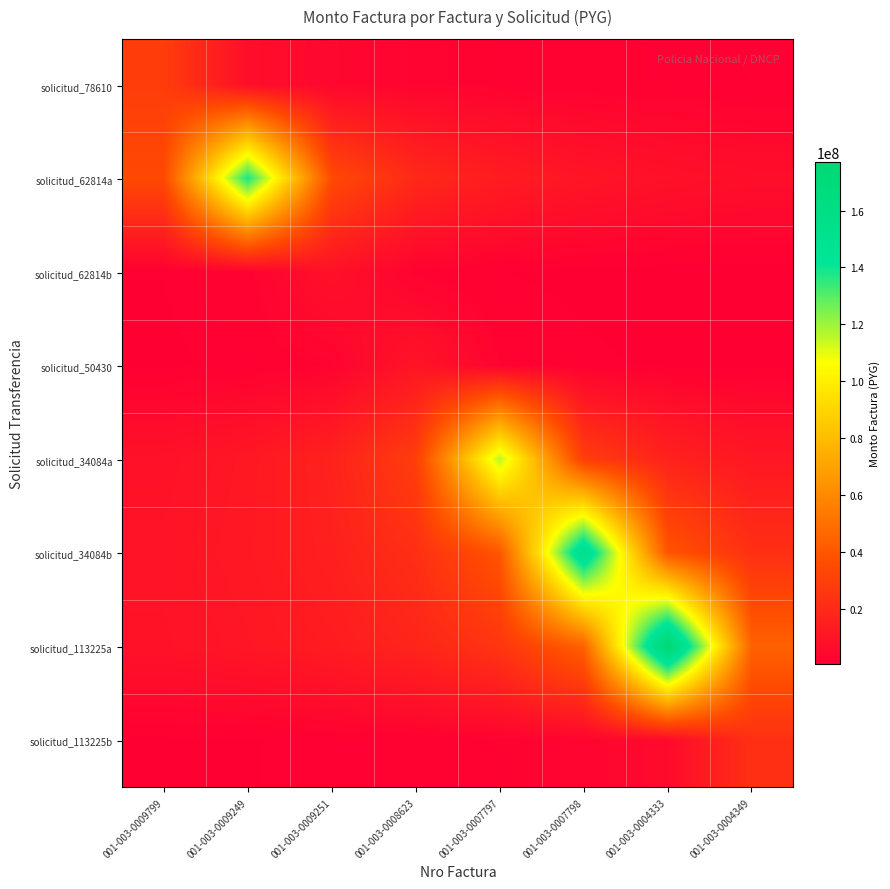

Reading right to left, extract all data points from this chart.

solicitud_78610: 001-003-0004349=1304641.4	001-003-0004333=1510637.4	001-003-0007798=1793881.9	001-003-0007797=2207854.6	001-003-0008623=2870211.0	001-003-0009251=4100301.4	001-003-0009249=7175527.5	001-003-0009799=28702110.0
solicitud_62814a: 001-003-0004349=7294452.6	001-003-0004333=8662162.5	001-003-0007798=10661123.1	001-003-0007797=13859460.0	001-003-0008623=19799228.6	001-003-0009251=34648650.0	001-003-0009249=138594600.0	001-003-0009799=34648650.0
solicitud_62814b: 001-003-0004349=553039.5	001-003-0004333=680664.0	001-003-0007798=884863.2	001-003-0007797=1264090.3	001-003-0008623=2212158.0	001-003-0009251=8848632.0	001-003-0009249=2212158.0	001-003-0009799=1264090.3
solicitud_50430: 001-003-0004349=802915.4	001-003-0004333=1043790.0	001-003-0007798=1491128.6	001-003-0007797=2609475.0	001-003-0008623=10437900.0	001-003-0009251=2609475.0	001-003-0009249=1491128.6	001-003-0009799=1043790.0
solicitud_34084a: 001-003-0004349=11616000.0	001-003-0004333=16594285.7	001-003-0007798=29040000.0	001-003-0007797=116160000.0	001-003-0008623=29040000.0	001-003-0009251=16594285.7	001-003-0009249=11616000.0	001-003-0009799=8935384.6
solicitud_34084b: 001-003-0004349=22465243.4	001-003-0004333=39314176.0	001-003-0007798=157256704.0	001-003-0007797=39314176.0	001-003-0008623=22465243.4	001-003-0009251=15725670.4	001-003-0009249=12096669.5	001-003-0009799=9828544.0
solicitud_113225a: 001-003-0004349=44275000.0	001-003-0004333=177100000.0	001-003-0007798=44275000.0	001-003-0007797=25300000.0	001-003-0008623=17710000.0	001-003-0009251=13623076.9	001-003-0009249=11068750.0	001-003-0009799=9321052.6
solicitud_113225b: 001-003-0004349=22892100.0	001-003-0004333=5723025.0	001-003-0007798=3270300.0	001-003-0007797=2289210.0	001-003-0008623=1760930.8	001-003-0009251=1430756.2	001-003-0009249=1204847.4	001-003-0009799=1040550.0